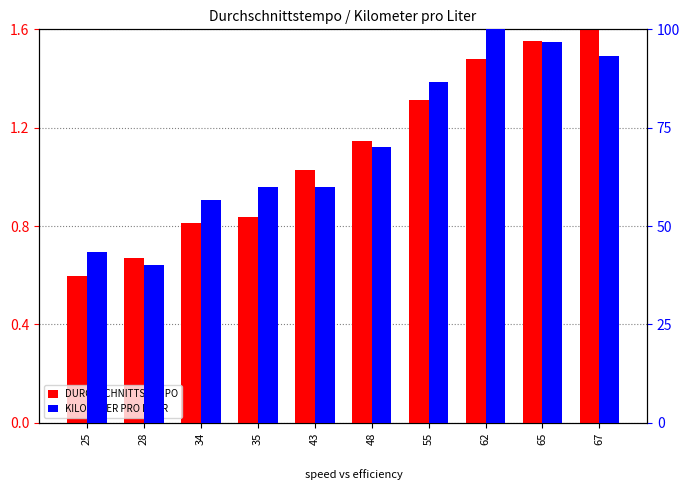

Which label corresponds to the largest value in the chart?

62